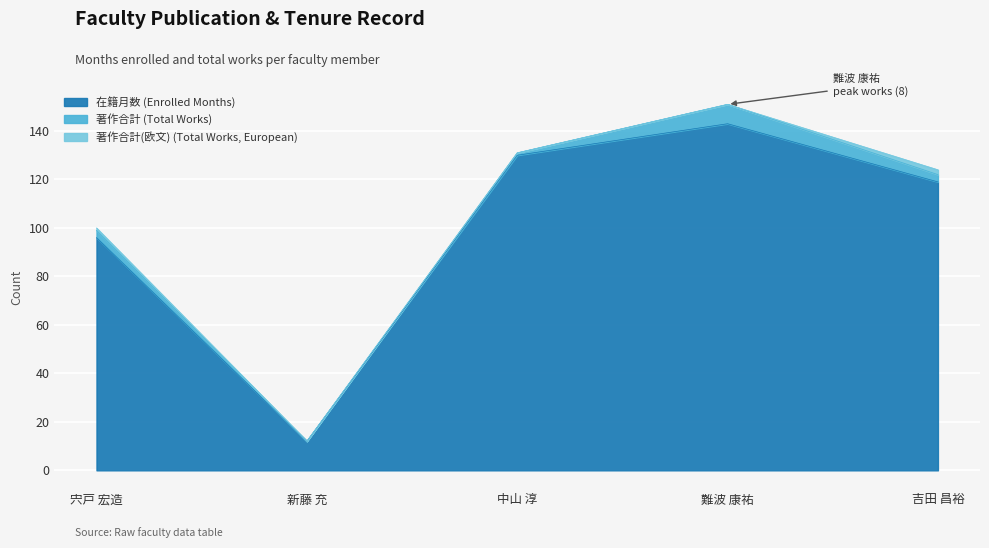

What is the total value across all series at 吉田 昌裕?

124